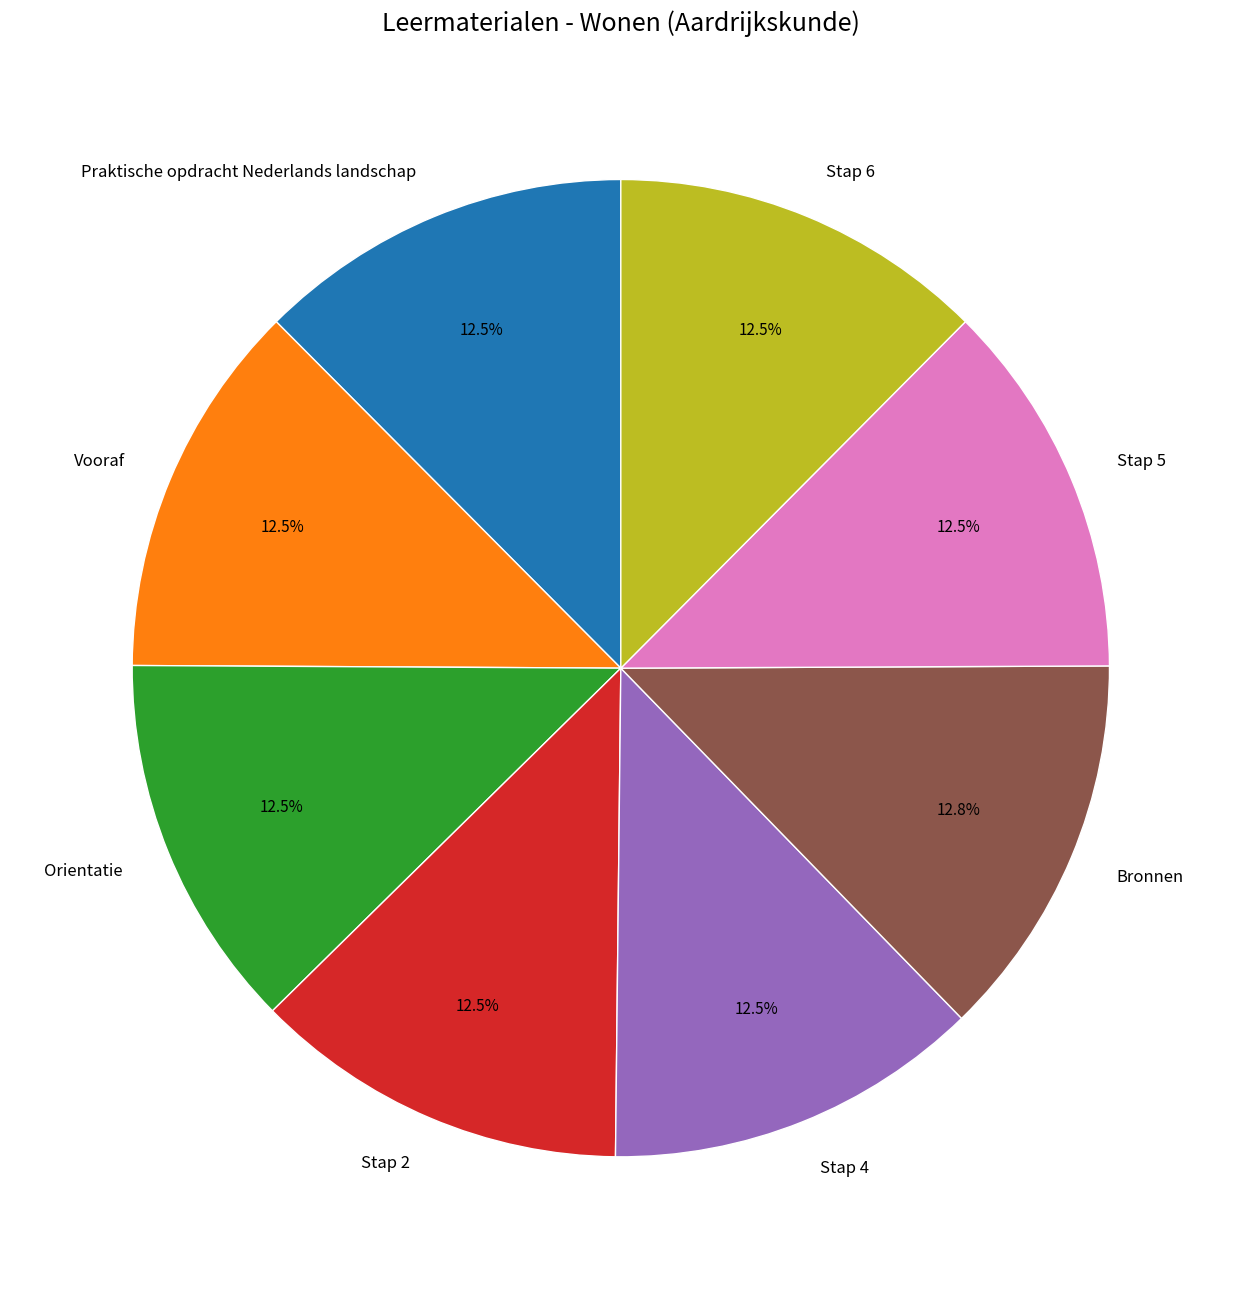

What is the ratio of the value at Stap 2 to the value at Bronnen?

1.0